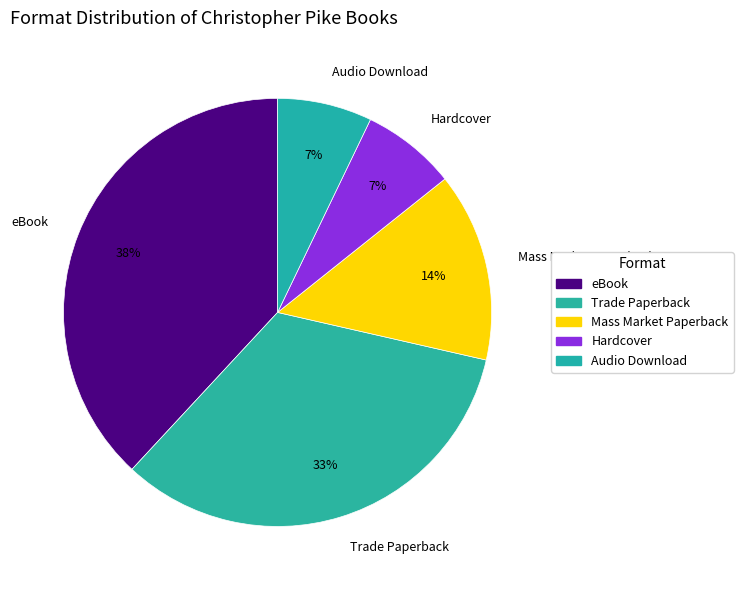

To the nearest percent, what is the difference between the largest and smallest slice percentages?

31%